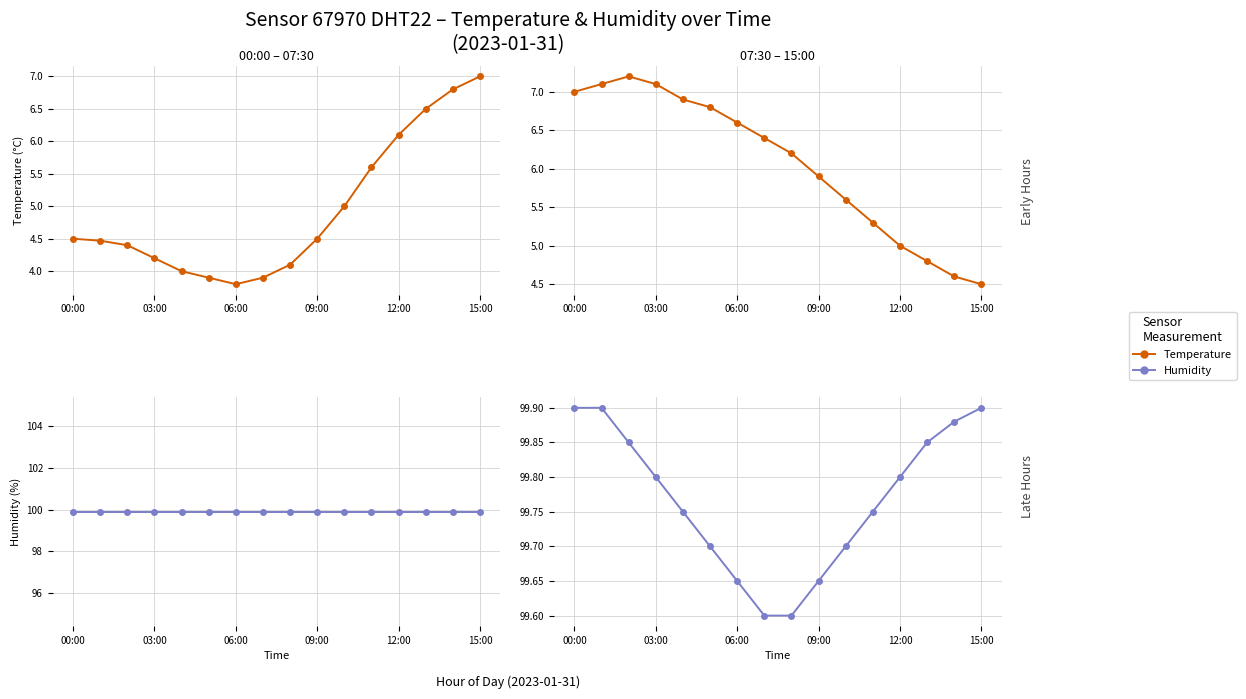

Which series has the largest total across all categories?

Humidity